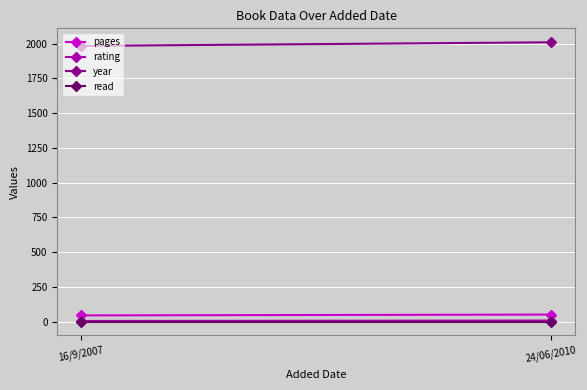

The rating series shows 8 at 24/06/2010. True or false?

True